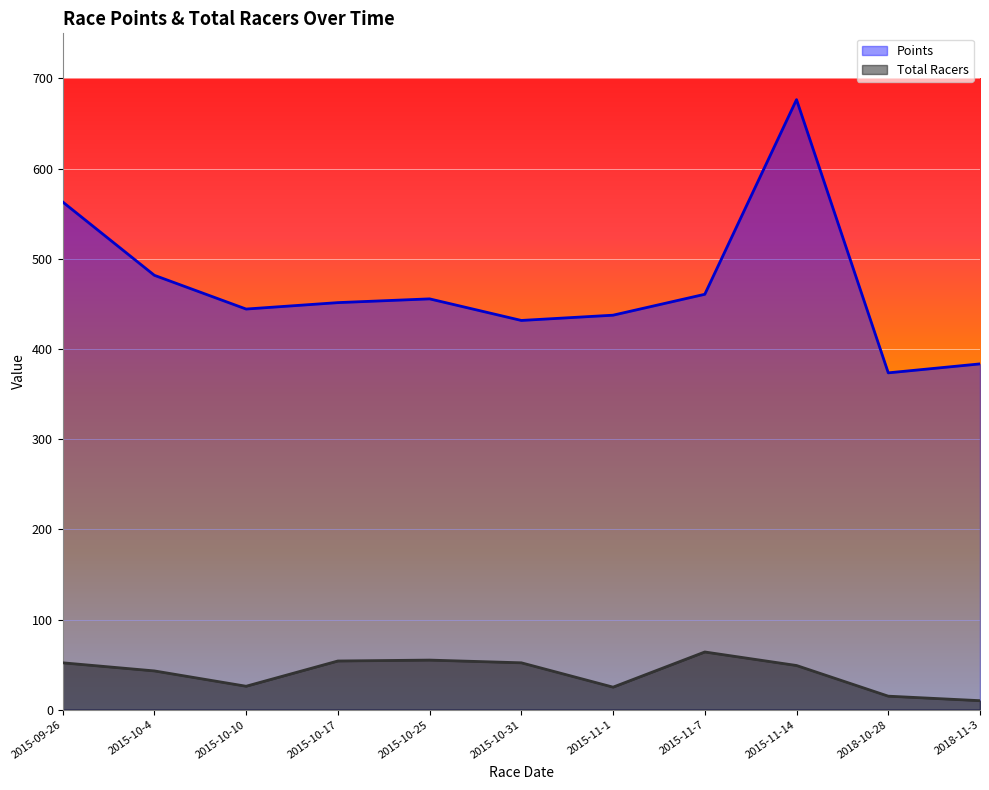

What is the label of the 9th point from the right?

2015-10-10